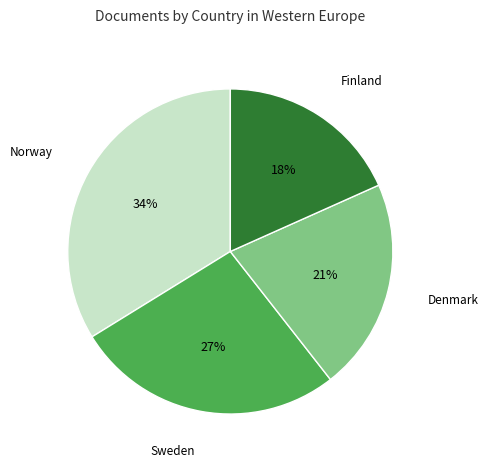

To the nearest percent, what is the average slice percentage?

25%